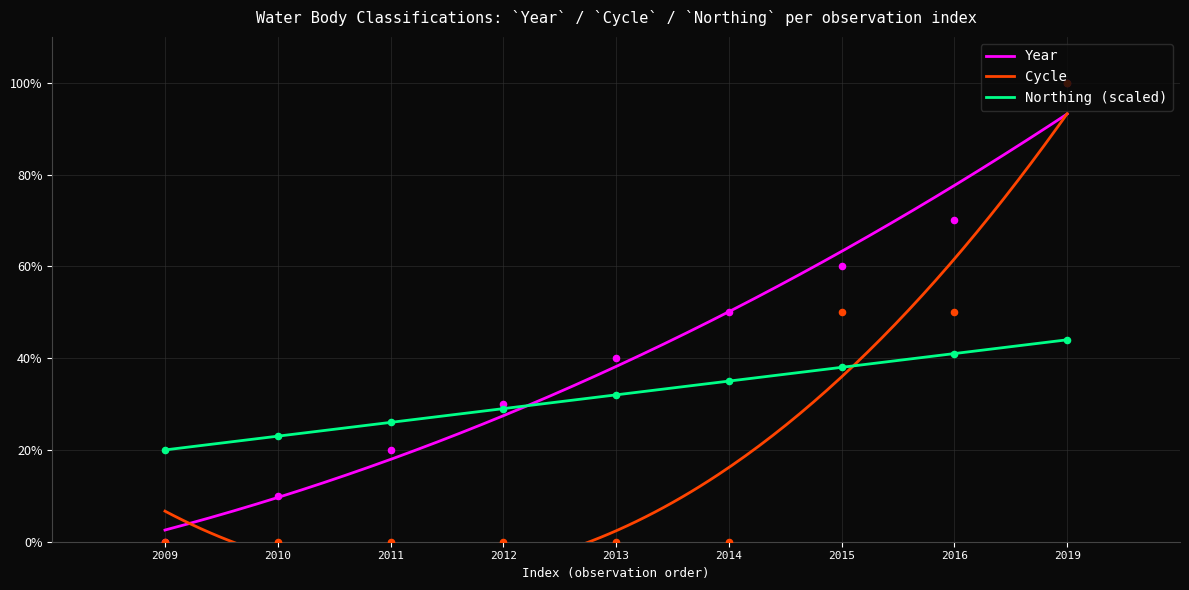

Is the value of Year at 2009 greater than the value of Cycle at 2011?

No